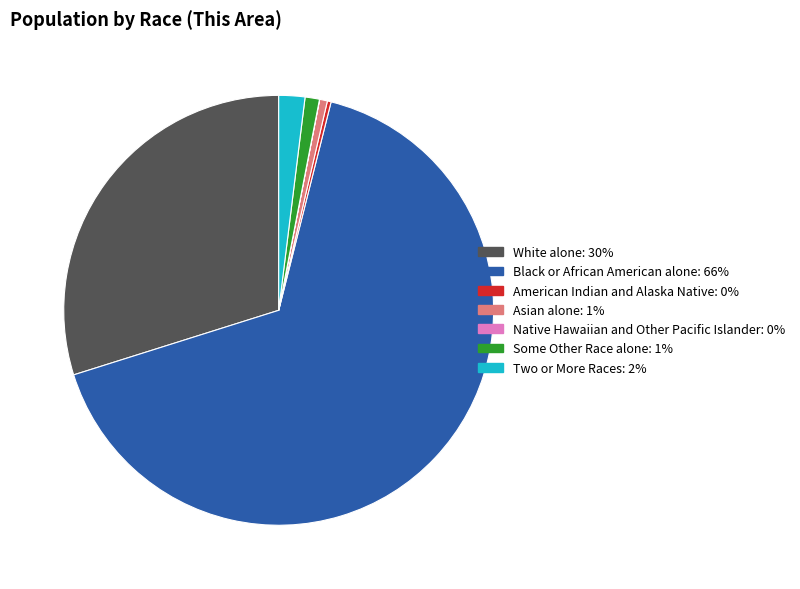

Do Some Other Race alone and Two or More Races together represent more than half of the pie?

No